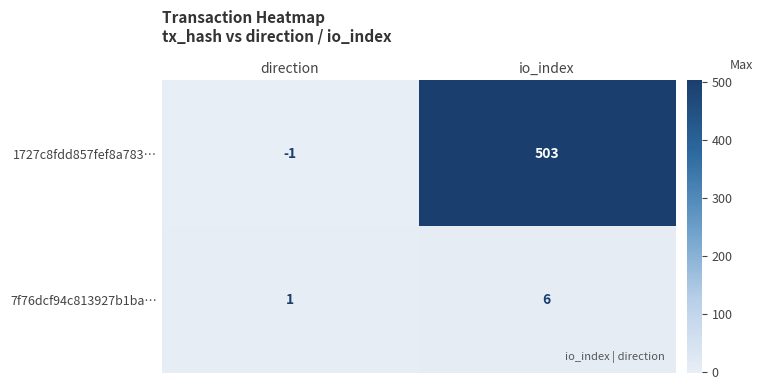

Which label corresponds to the largest value in the chart?

io_index